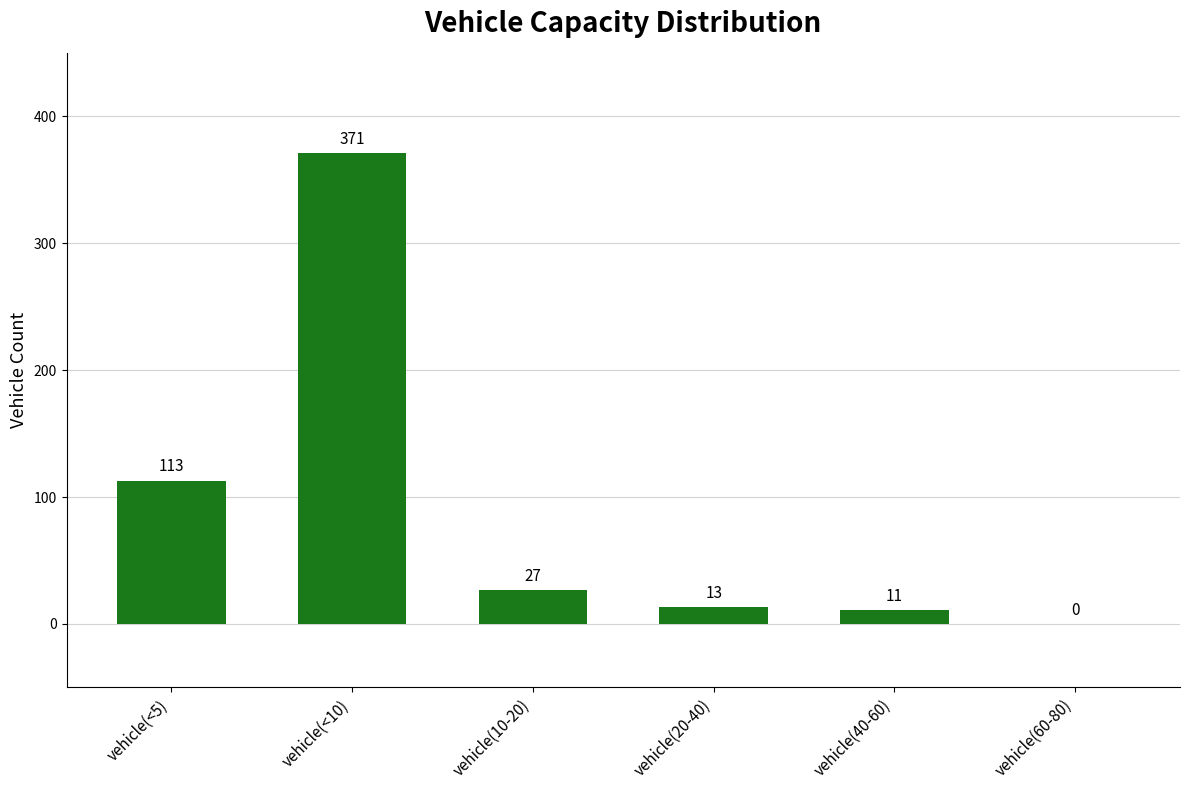

What is the sum of the values at vehicle(10-20) and vehicle(20-40)?

40